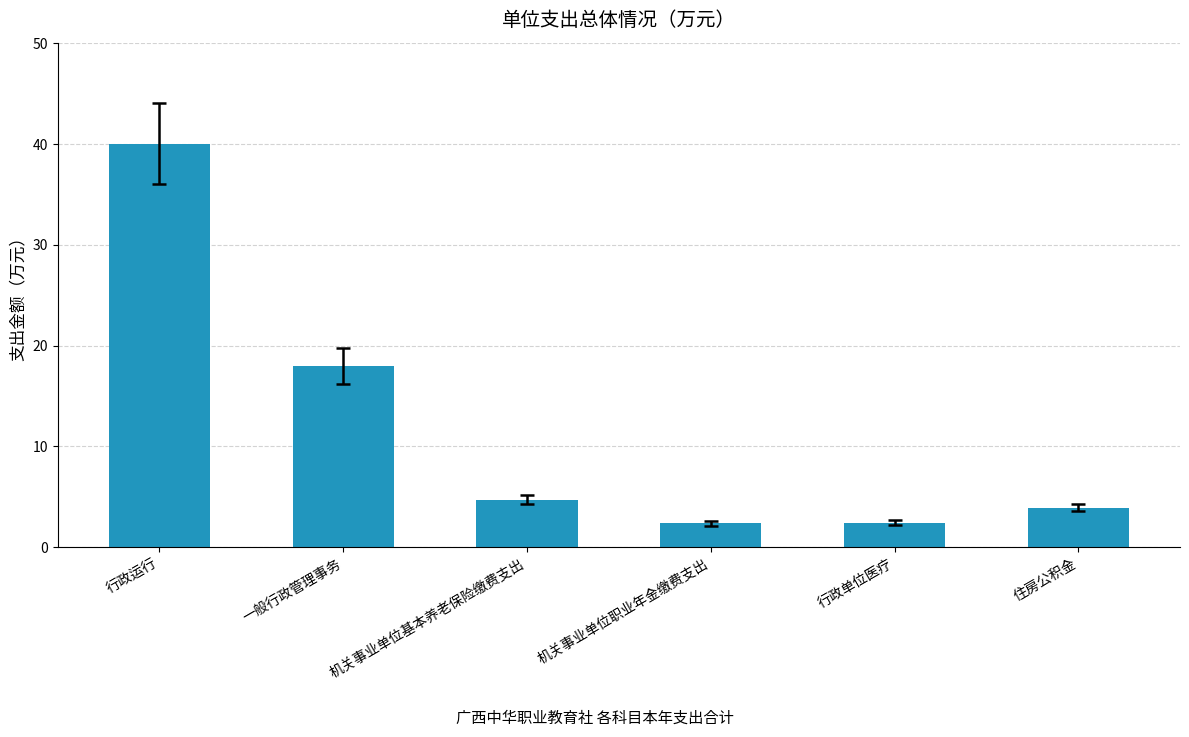

What is the smallest value displayed?

2.4